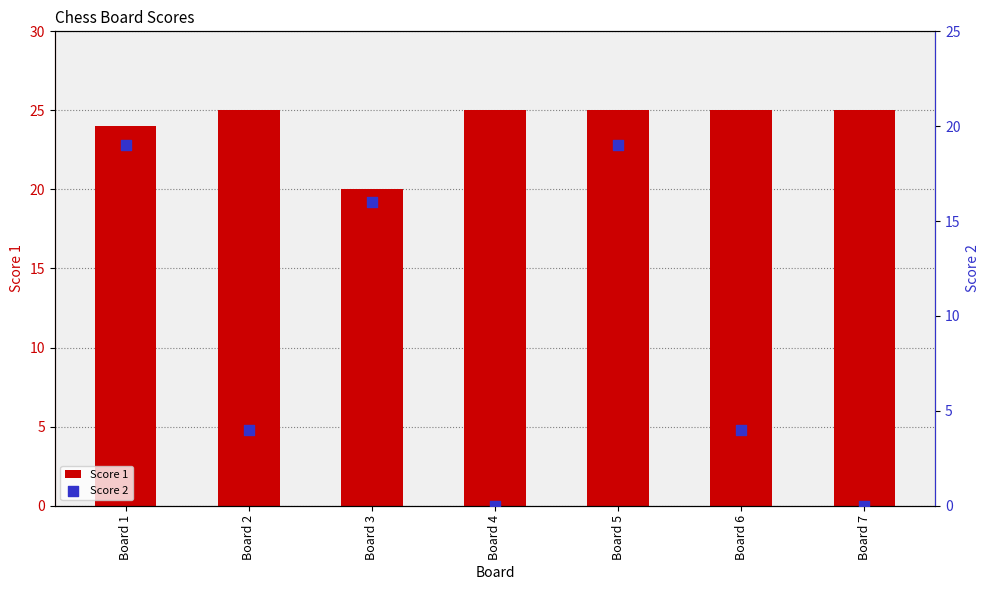

At how many categories does at least one series exceed 21?

6